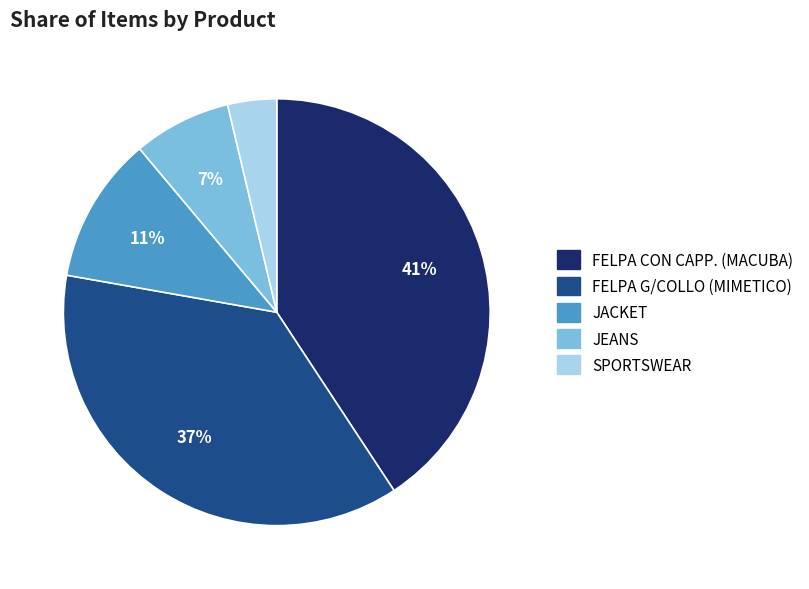

Is it true that FELPA G/COLLO (MIMETICO) is 50% of the pie?

False